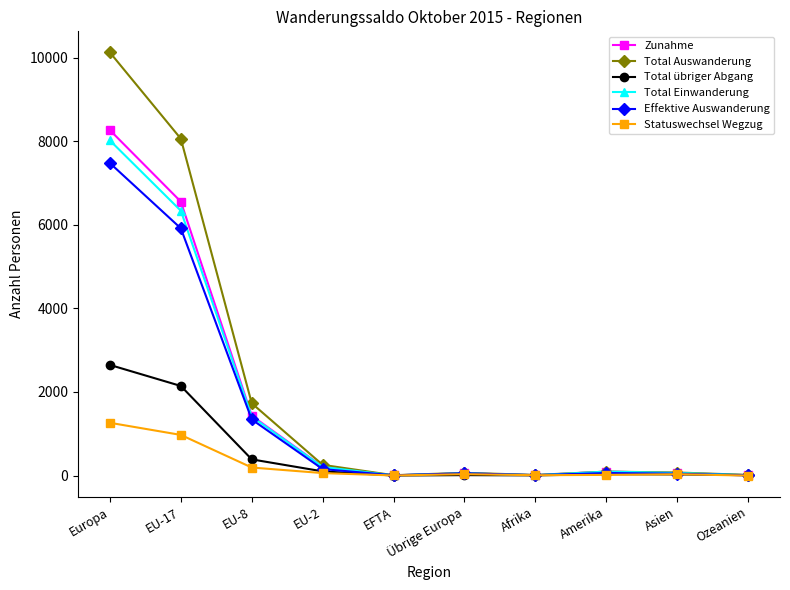

What is the difference between the second highest and second lowest values in the Total Einwanderung series?

6327